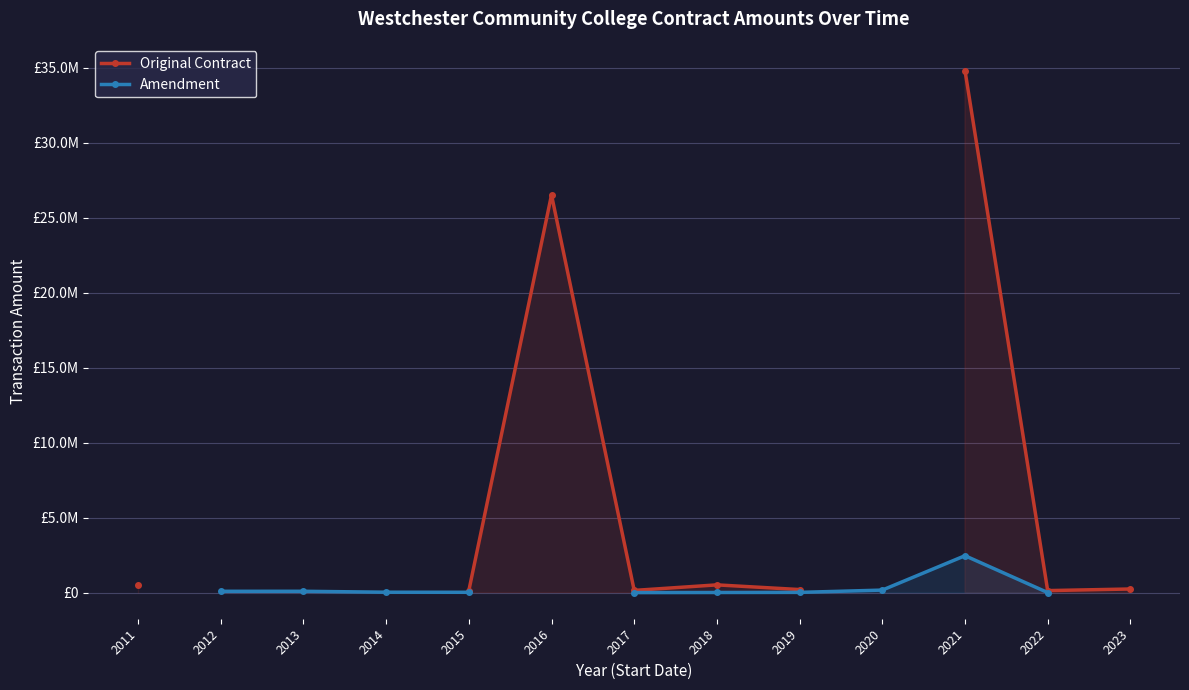

Which category has the lowest value across all series?

2017